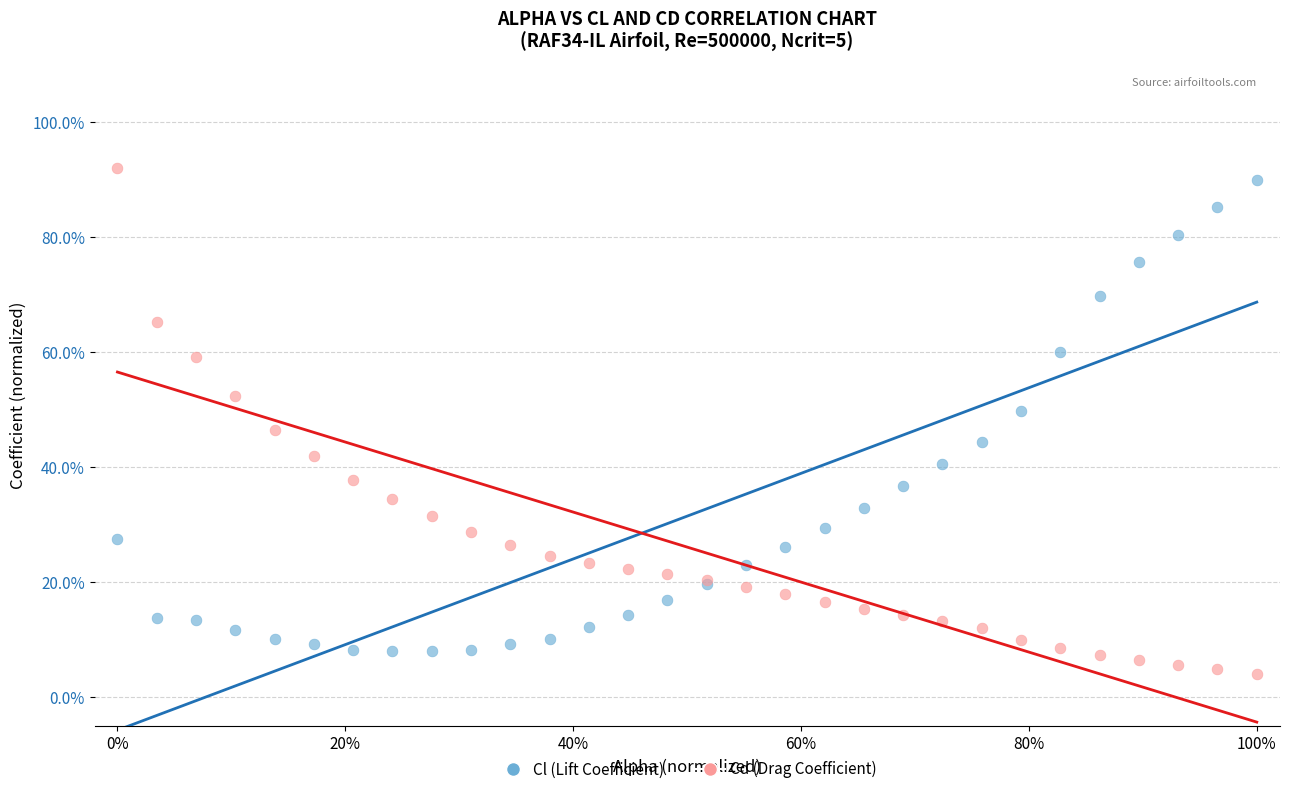

Which series contains the lowest Y value?

Cd (Drag Coefficient)